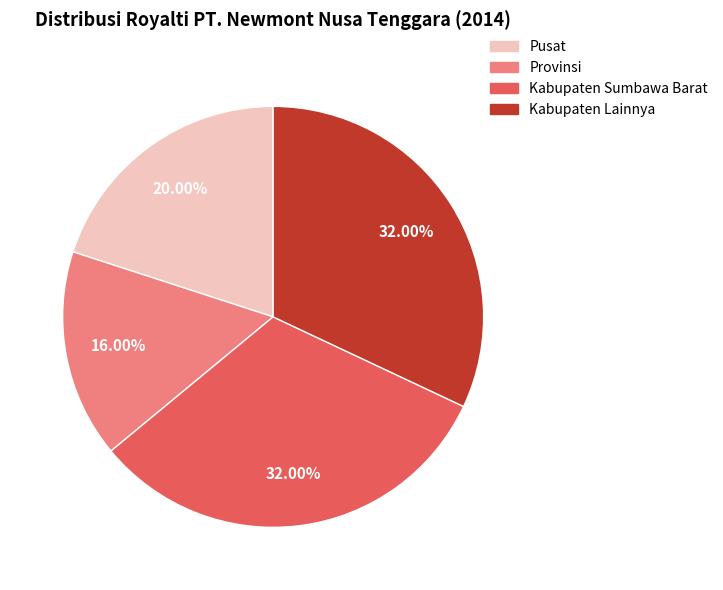

What percentage is the Kabupaten Lainnya slice, to the nearest percent?

32%